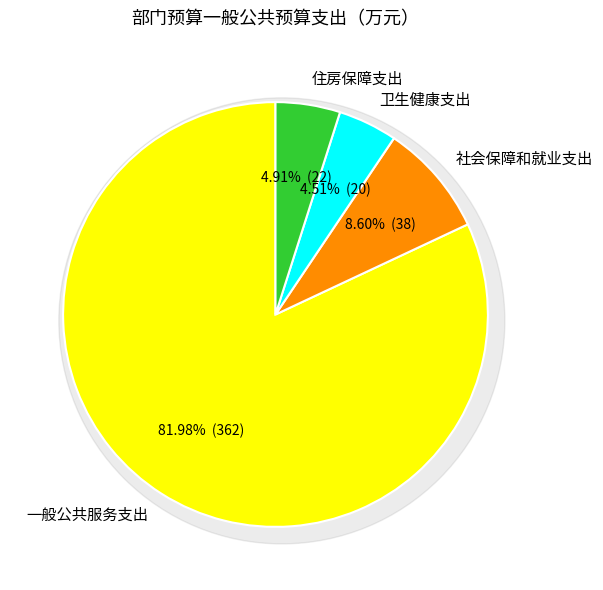

Is 社会保障和就业支出 the majority of the pie?

No